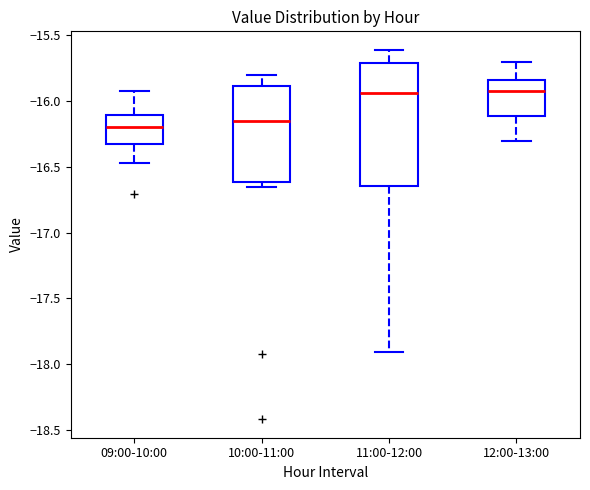

Reading left to right, read every box against the y-axis: the position of its median line, the range the box covers, and the ends of its whiskers. The values are not printed on the chart, so give them approximately, as read against the axis.

09:00-10:00: median -16.20, box -16.30 to -16.10, whiskers -16.45 to -15.90
10:00-11:00: median -16.15, box -16.60 to -15.90, whiskers -16.65 to -15.80
11:00-12:00: median -15.95, box -16.65 to -15.70, whiskers -17.90 to -15.60
12:00-13:00: median -15.90, box -16.10 to -15.85, whiskers -16.30 to -15.70